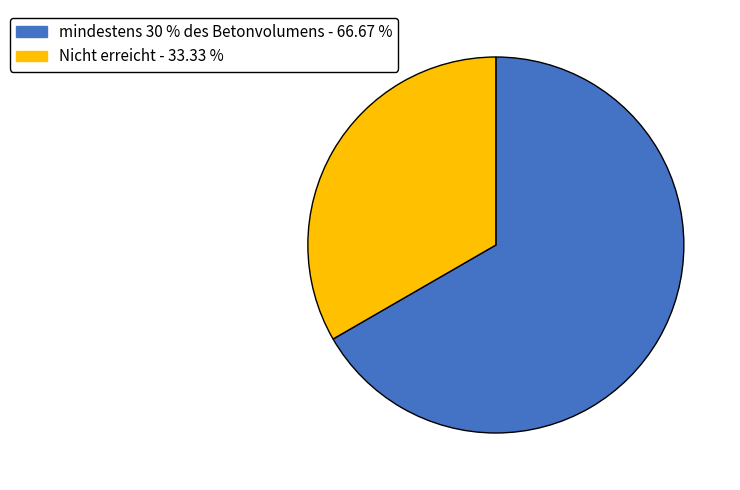

Is there a majority slice in this chart?

Yes